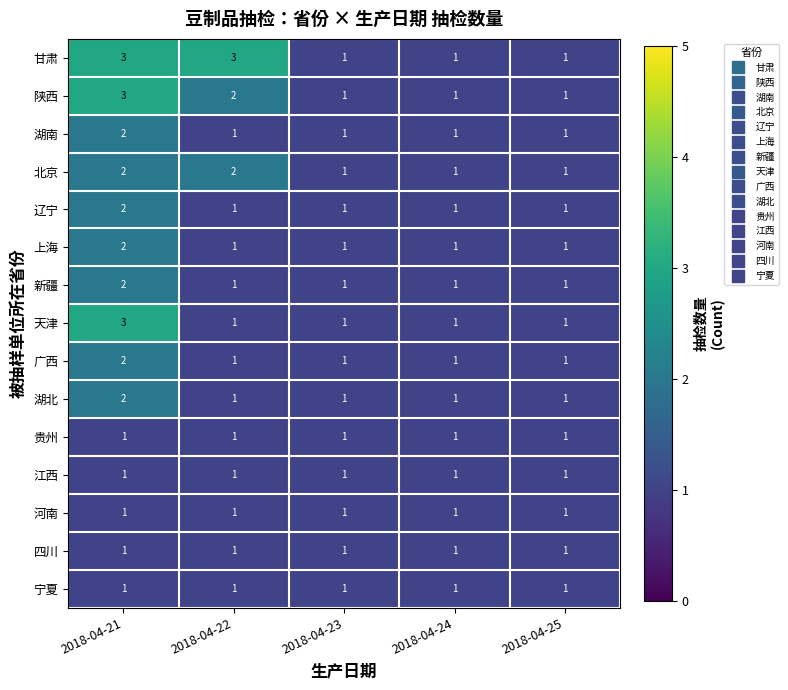

The value of 河南 at 2018-04-21 is 2. True or false?

False